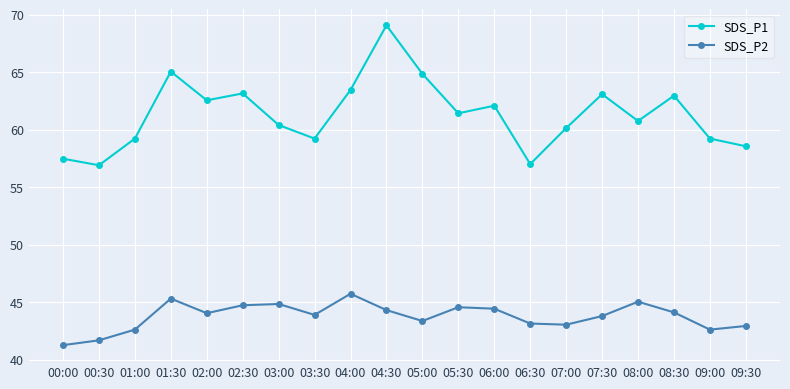

What is the difference between the maximum and minimum values in the SDS_P1 series?

12.2